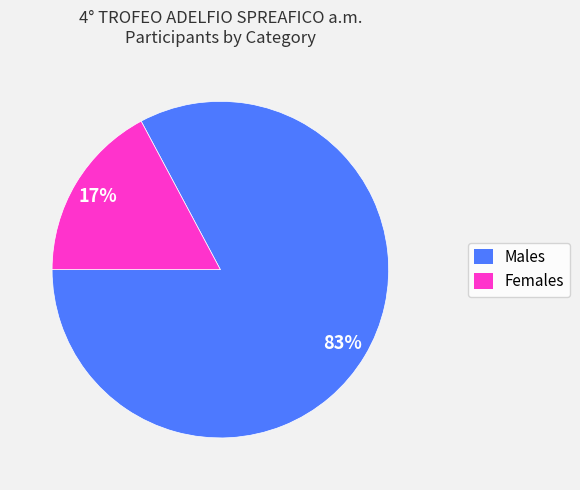

To the nearest percent, what is the difference between the largest and smallest slice percentages?

66%